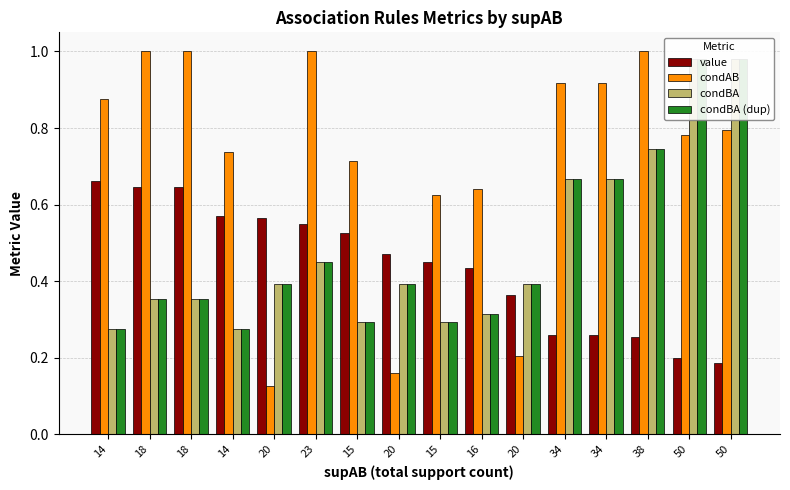

The value of value at 34 is 0.3. True or false?

True